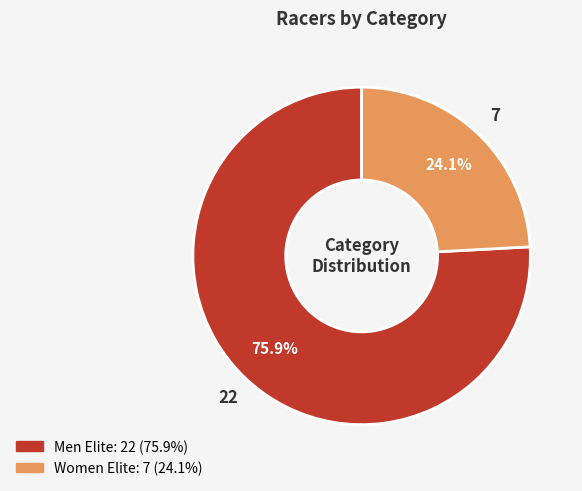

What percentage is NOT represented by Women Elite?

75.9%